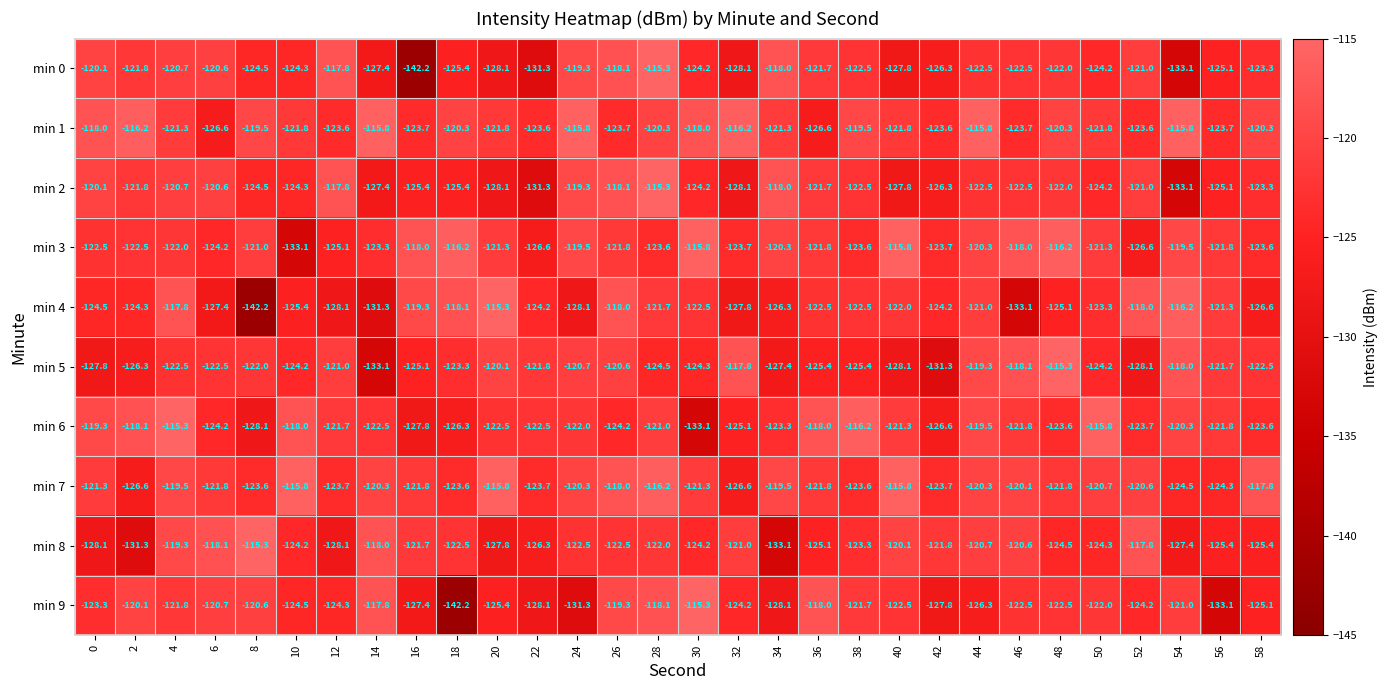

The value of min 8 at 56 is -199.0. True or false?

False